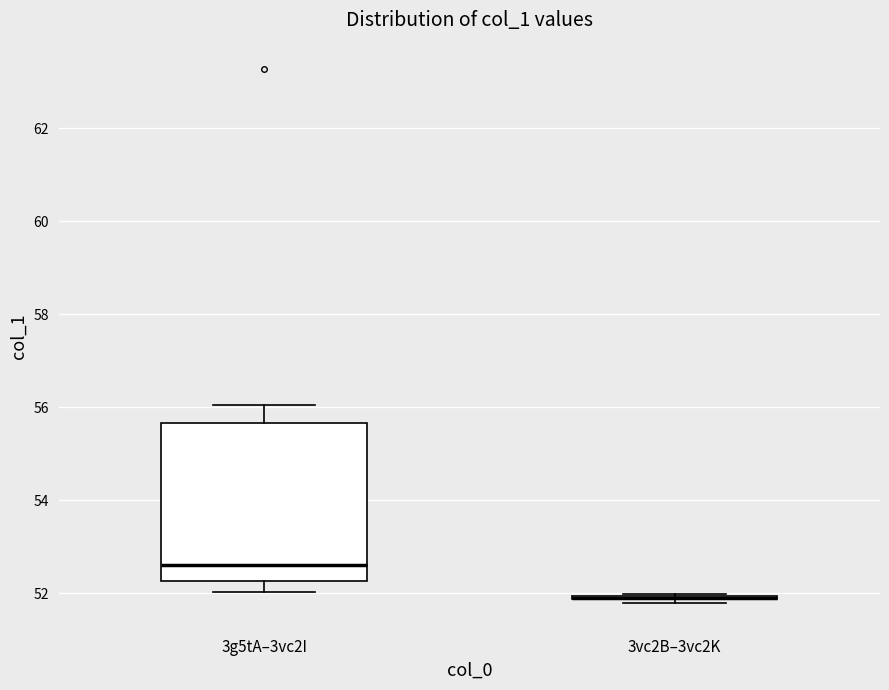

Which box is the tallest, from its lower edge to its upper edge?

3g5tA–3vc2I